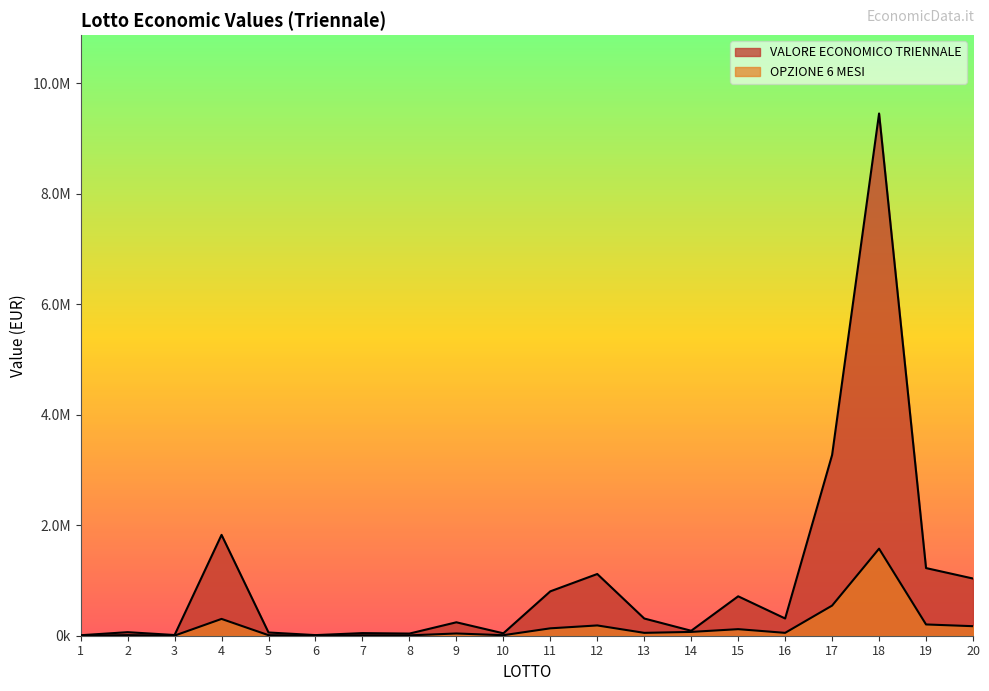

What is the difference between the second highest and minimum values in the VALORE ECONOMICO TRIENNALE series?

3261929.5